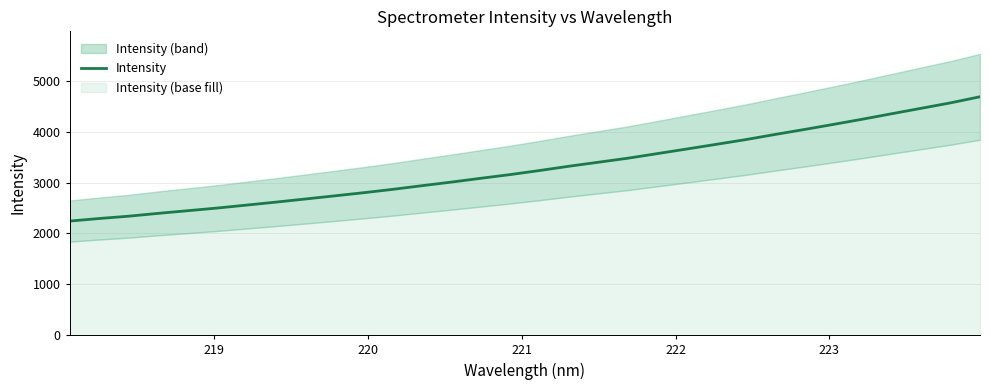

How many lines are shown in the chart?

1